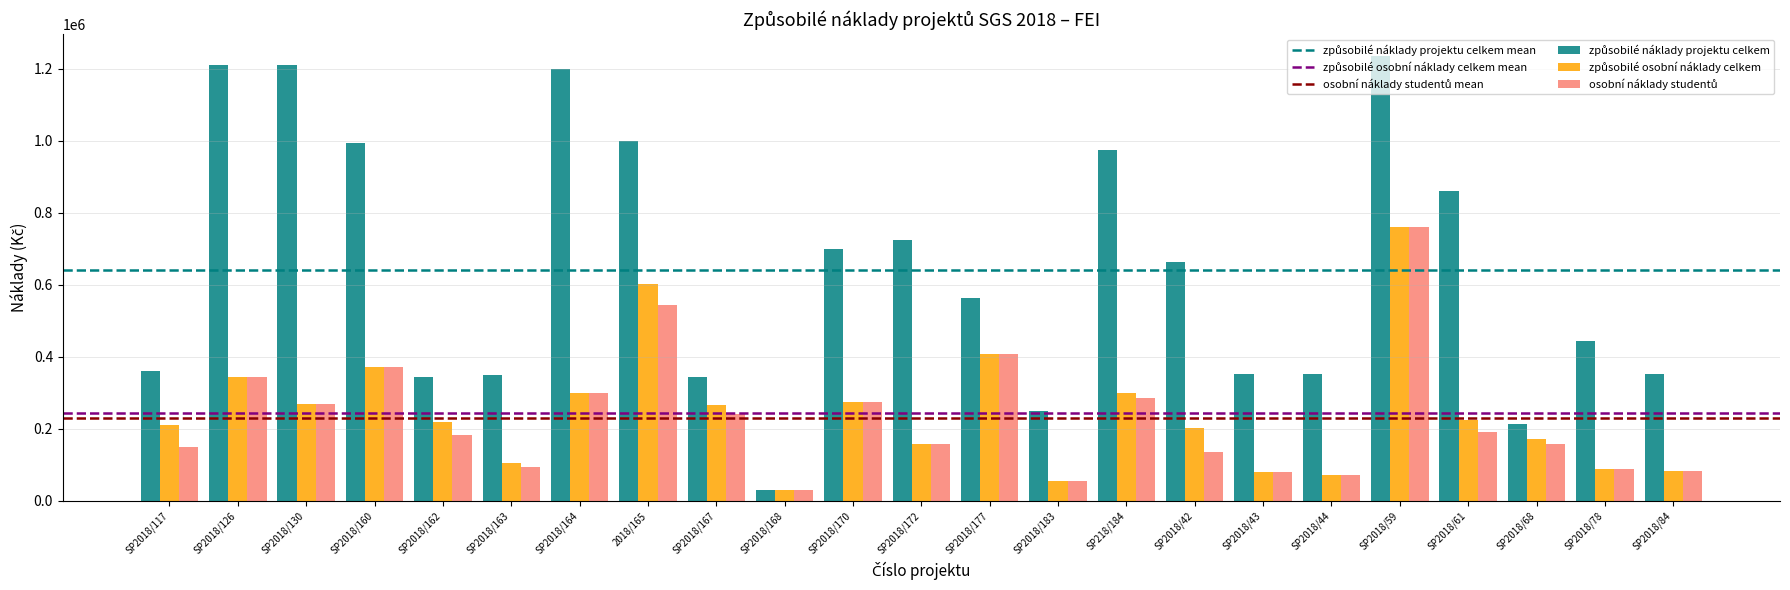

How many bars are there in each group?

3